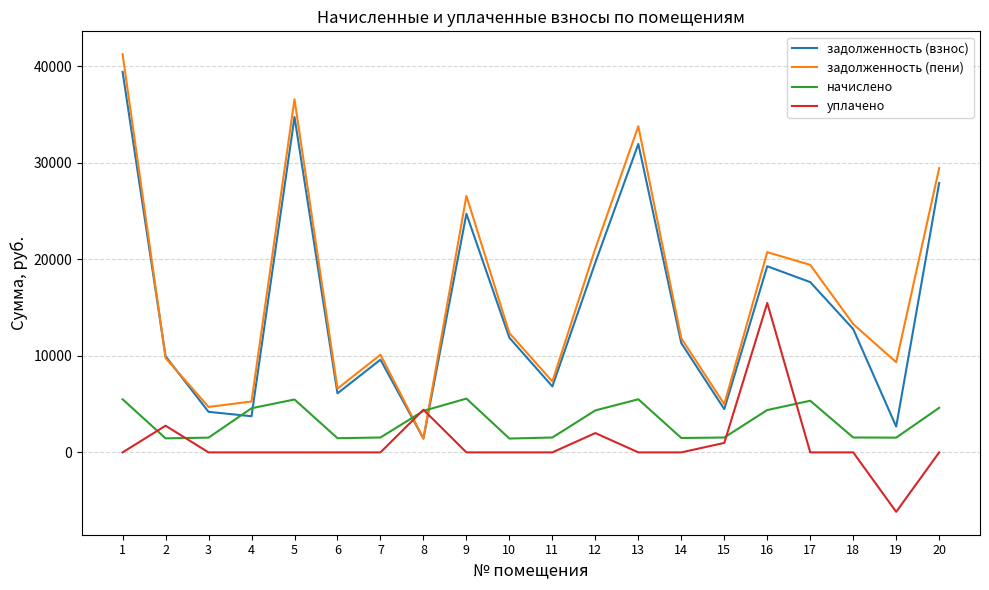

What is the difference between the highest and lowest values at 10?

12355.4